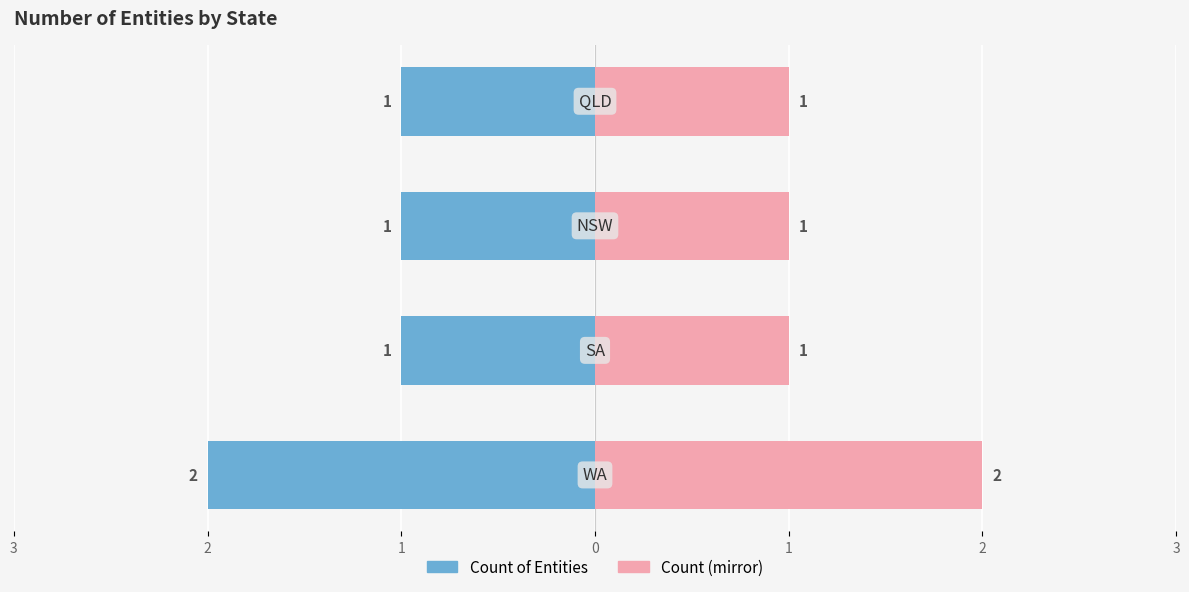

What are all the series names shown in the legend?

Count of Entities, Count (mirror)